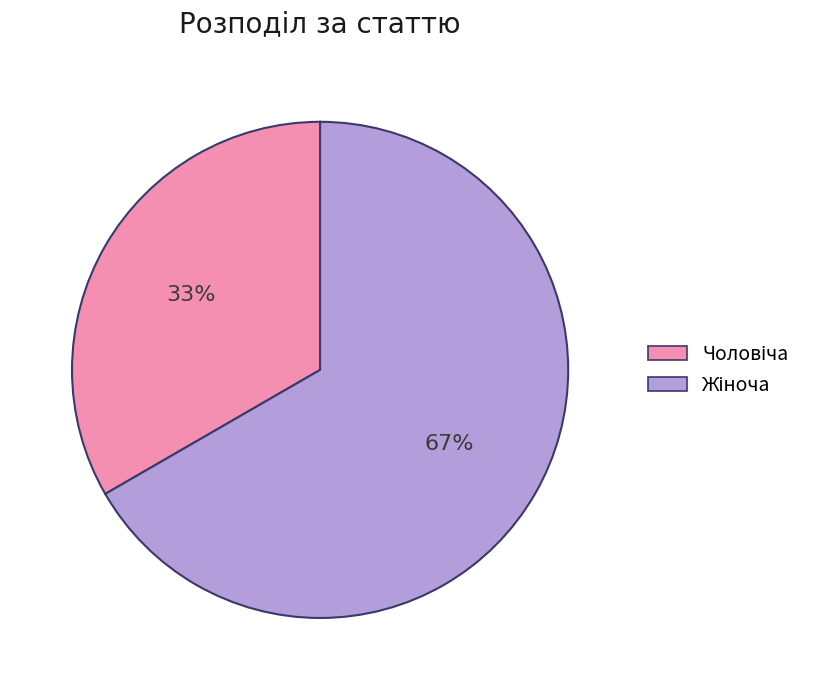

Is there any slice that represents more than half of the pie?

Yes